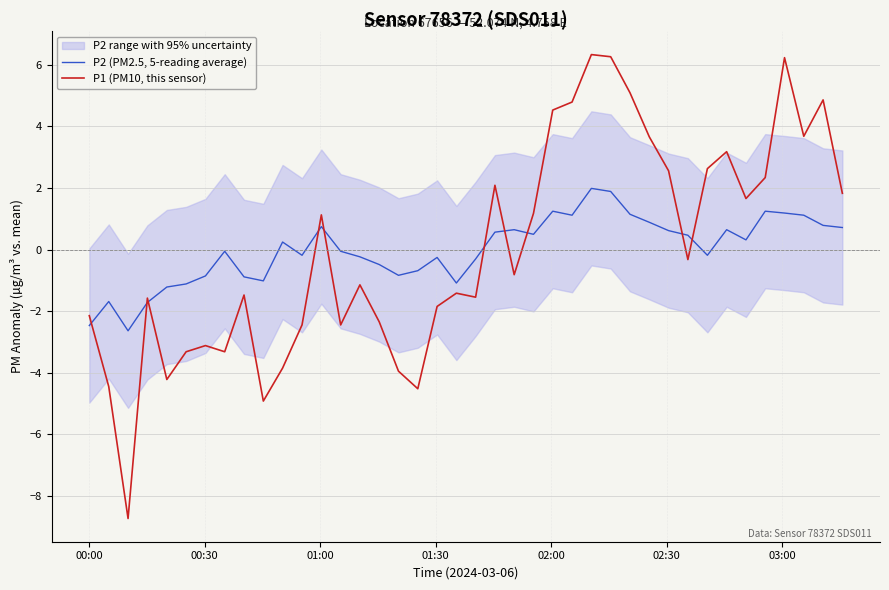

What is the maximum value shown in the chart?

6.3